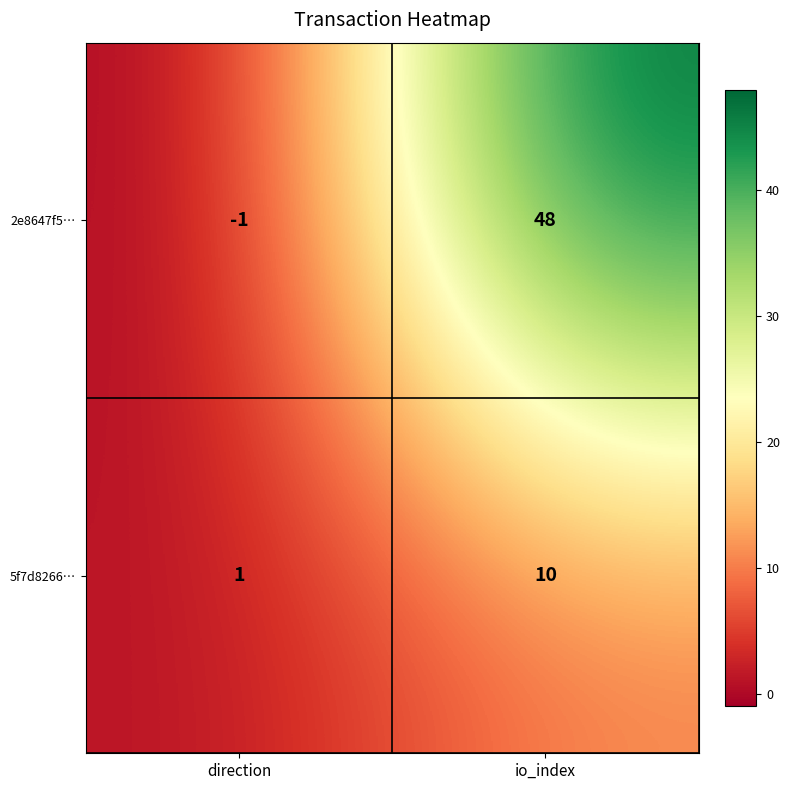

Which series changed the most between direction and io_index?

2e8647f5…